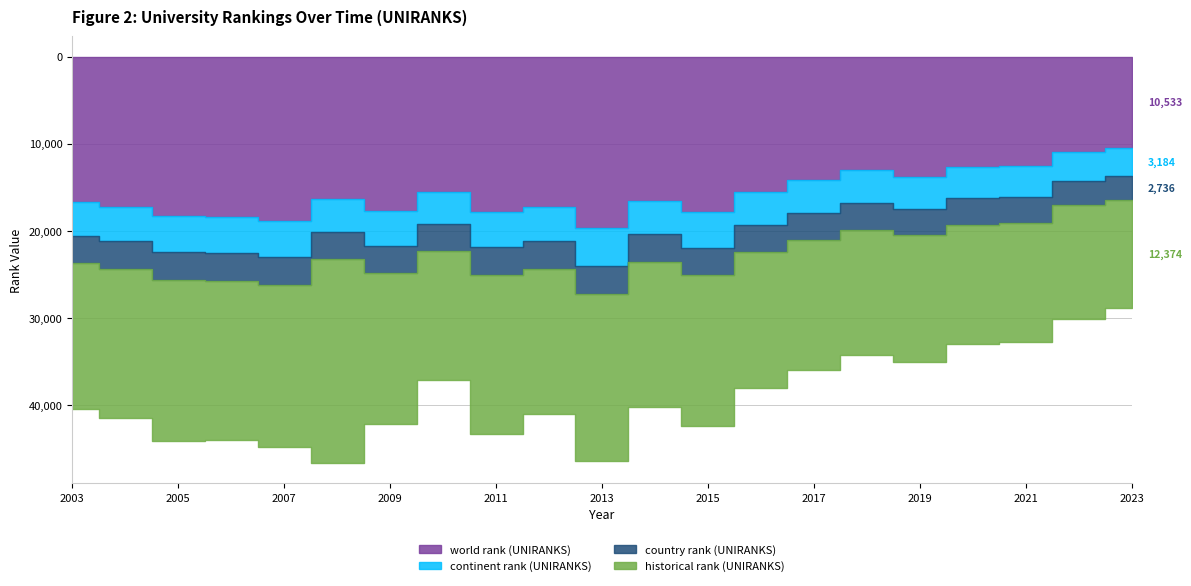

Which series changed the most between 2004 and 2017?

world rank (UNIRANKS)